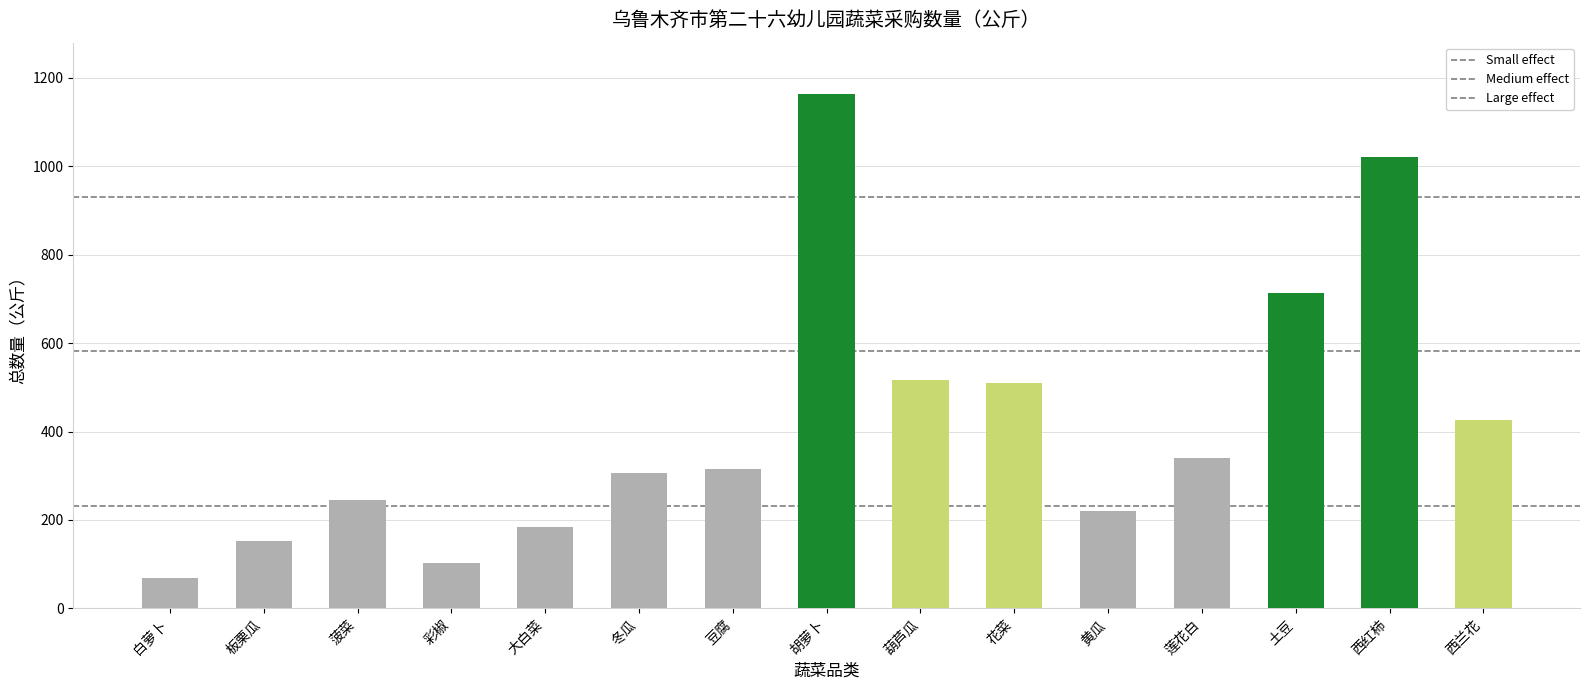

What is the difference between the maximum and minimum values?

1093.5